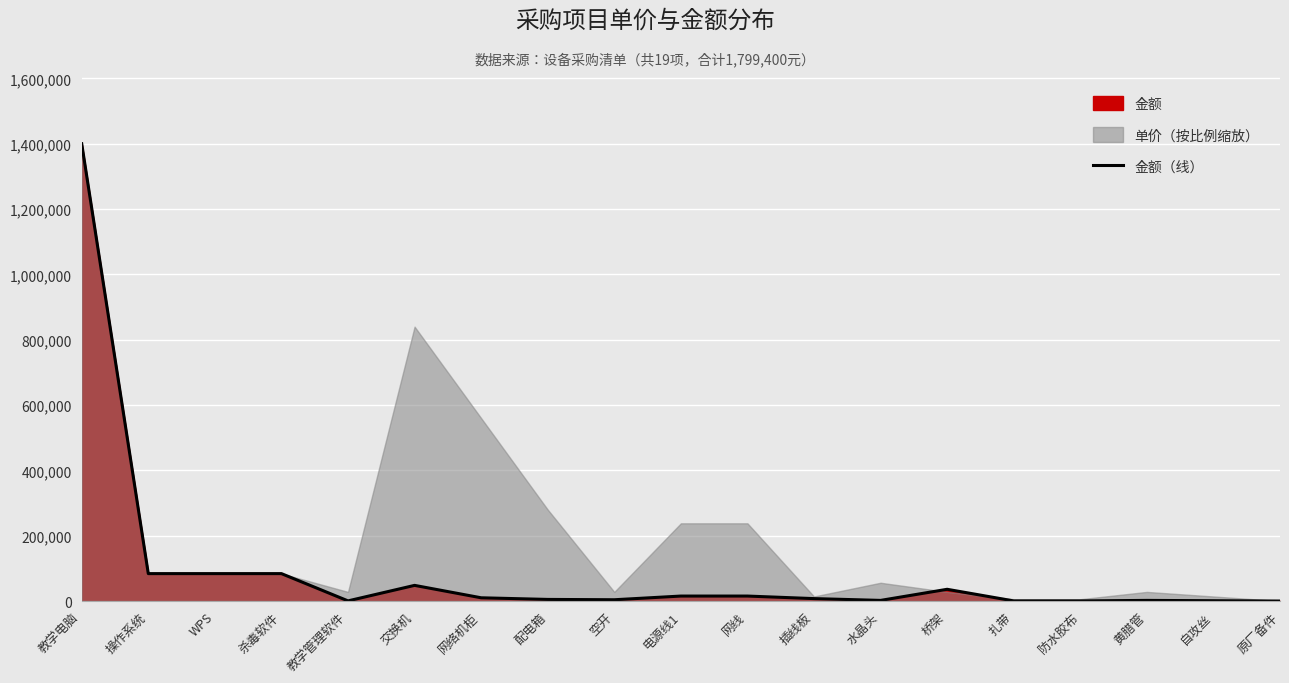

True or false: the data shows 2000 at 黄腊管.

True